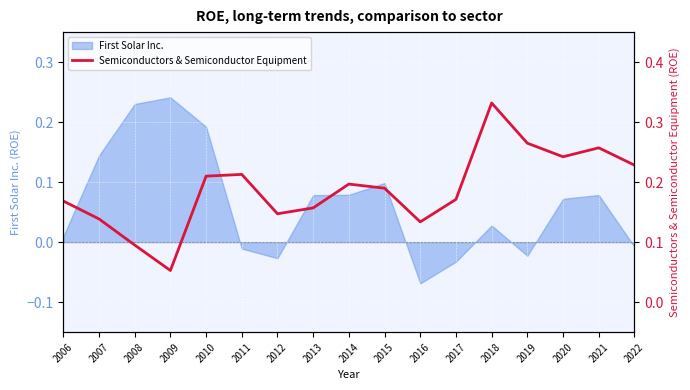

Which category has the lowest value across all series?

2009